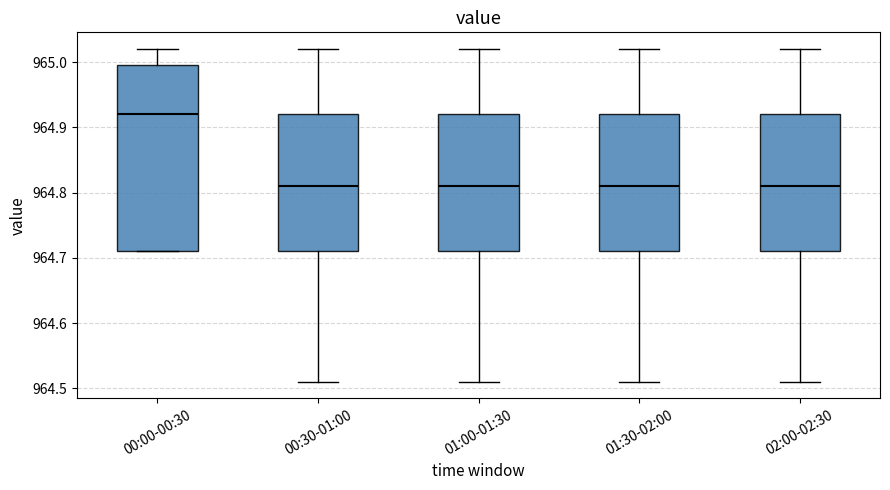

Reading left to right, read every box against the y-axis: the position of its median line, the range the box covers, and the ends of its whiskers. The values are not printed on the chart, so give them approximately, as read against the axis.

00:00-00:30: median 964.92, box 964.71 to 965.00, whiskers 964.71 to 965.02
00:30-01:00: median 964.81, box 964.71 to 964.92, whiskers 964.51 to 965.02
01:00-01:30: median 964.81, box 964.71 to 964.92, whiskers 964.51 to 965.02
01:30-02:00: median 964.81, box 964.71 to 964.92, whiskers 964.51 to 965.02
02:00-02:30: median 964.81, box 964.71 to 964.92, whiskers 964.51 to 965.02